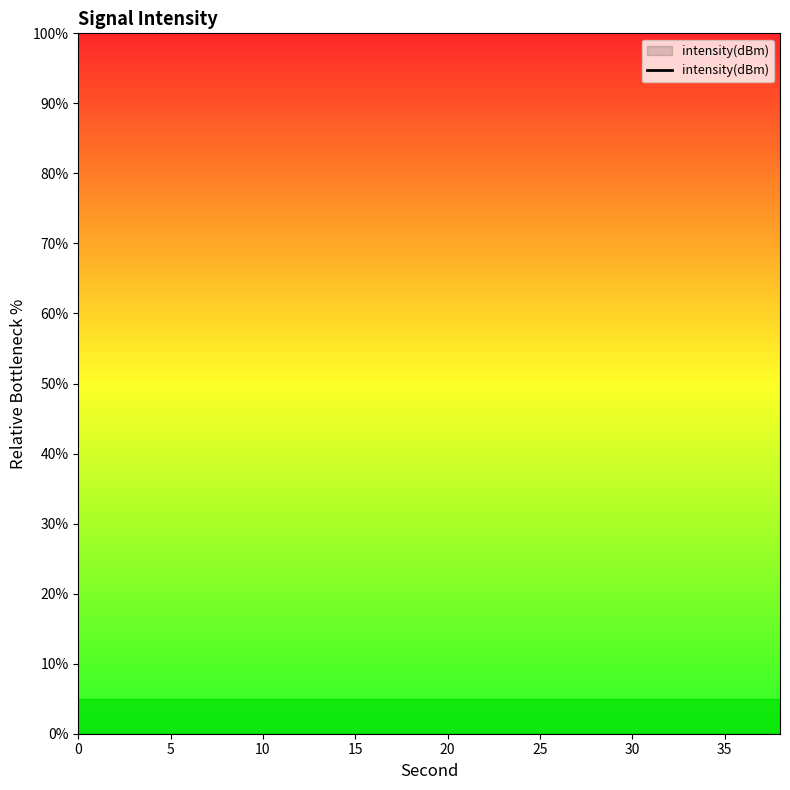

What is the difference between the second highest and second lowest values?

52.4